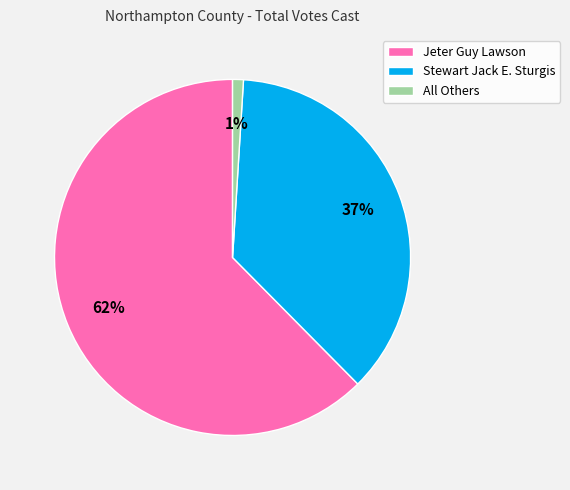

Which has a higher value, Jeter Guy Lawson or Stewart Jack E. Sturgis?

Jeter Guy Lawson